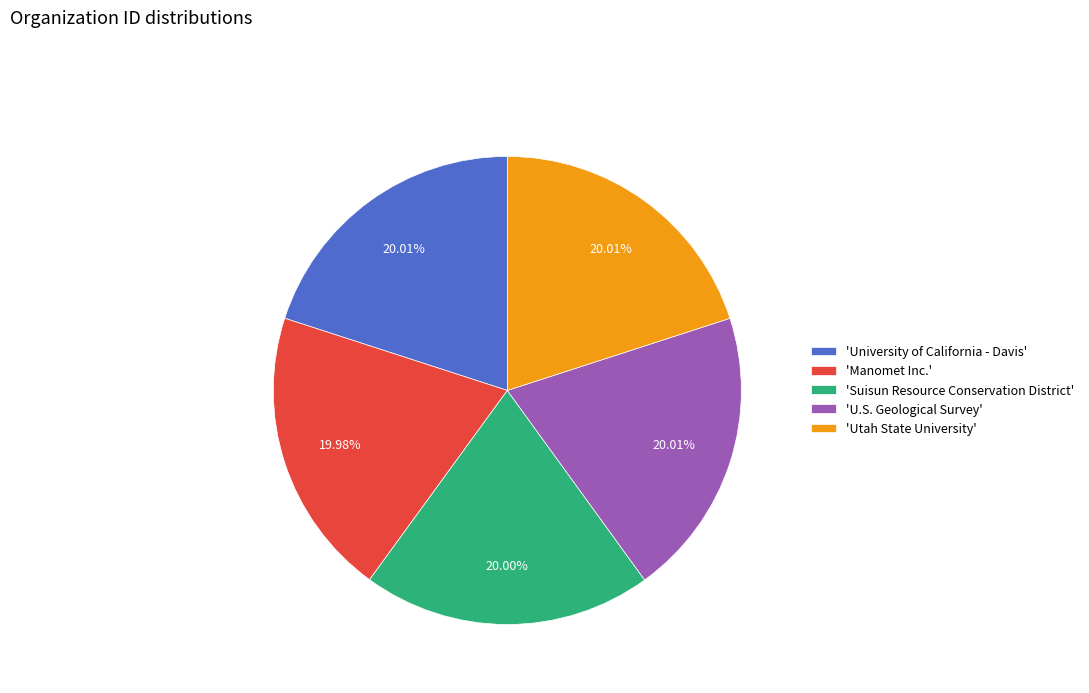

Combined, do 'Suisun Resource Conservation District' and 'Utah State University' account for over 50%?

No